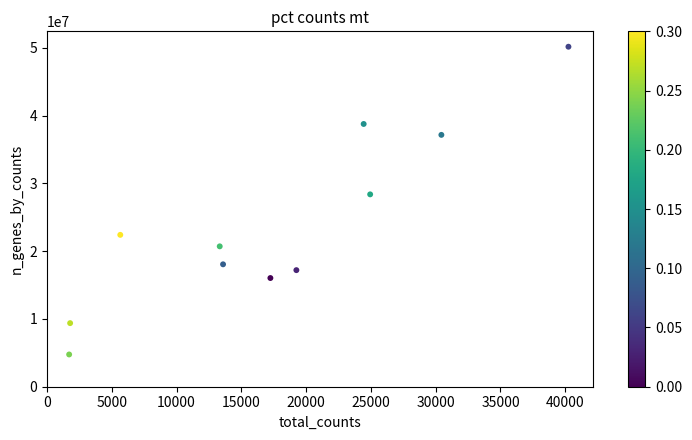

What is the range of Y values (max minus min)?

45397169.5